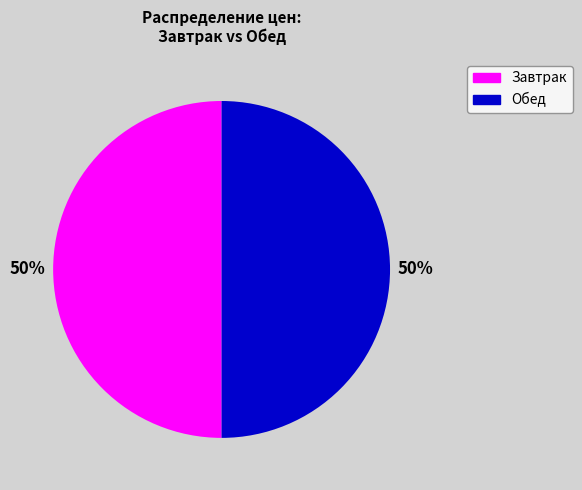

To the nearest percent, what is the average slice percentage?

50%